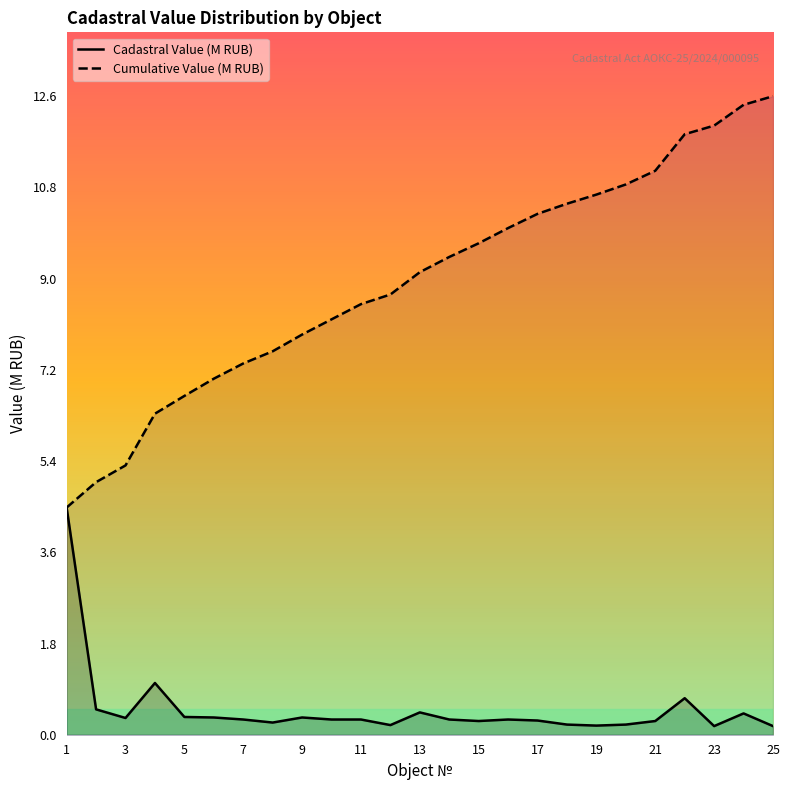

Rank the series by their average value, from lowest to highest.

Cadastral Value (M RUB), Cumulative Value (M RUB)